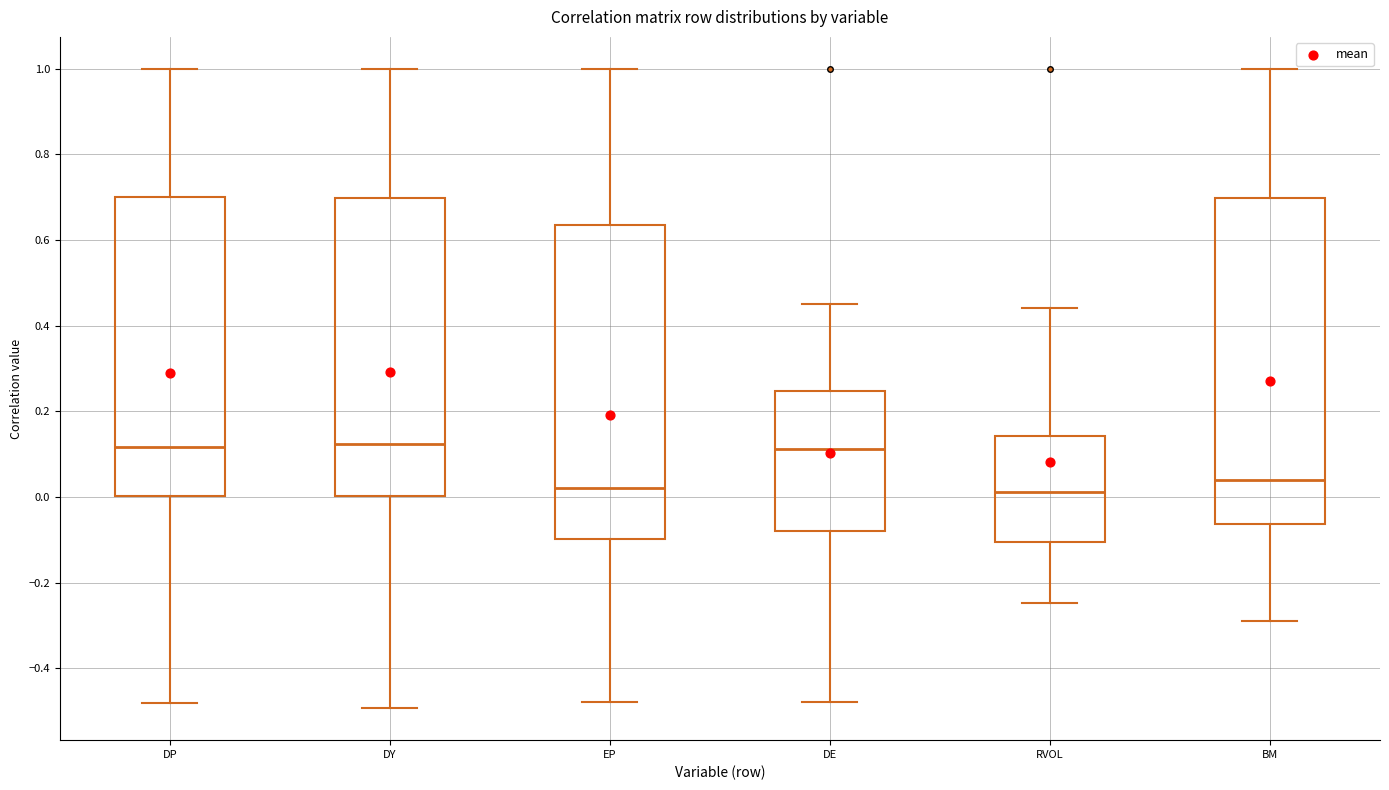

Comparing the boxes themselves (not the whiskers), which one is the tallest?

BM